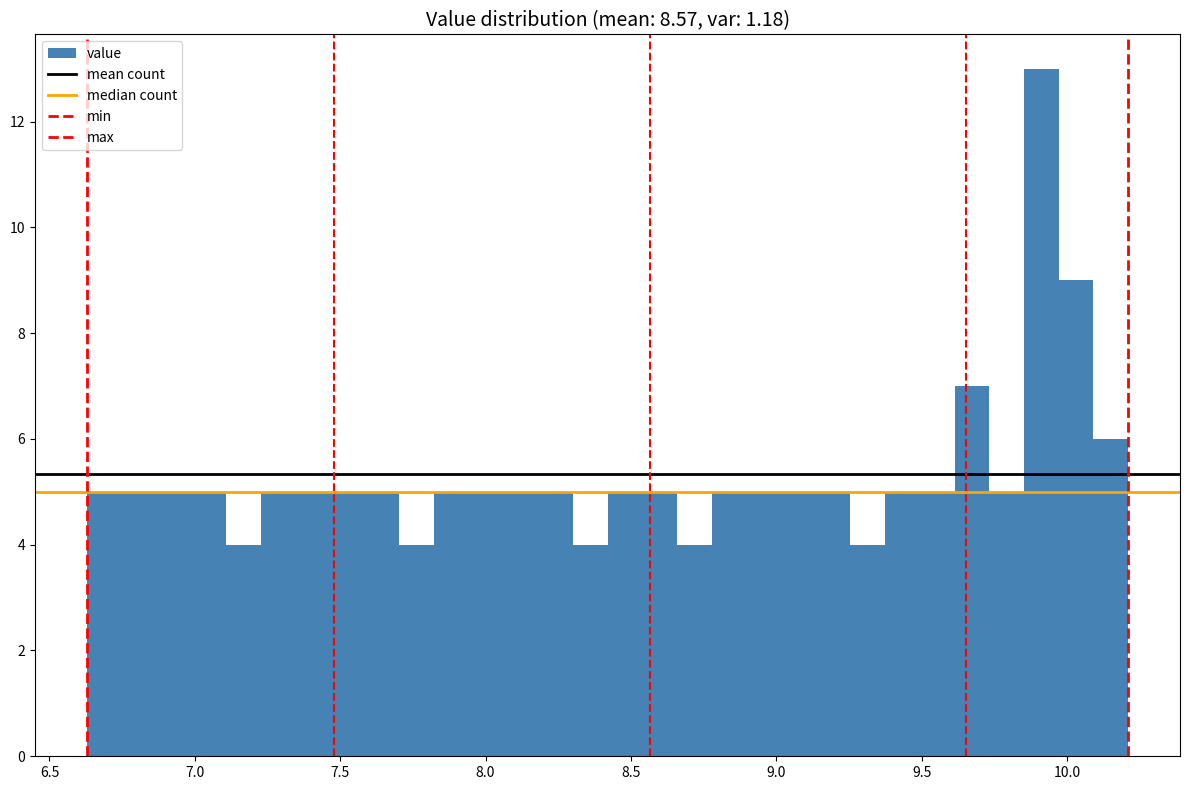

Read against the x-axis, roughly where is the centre of the tallest bar?

9.90